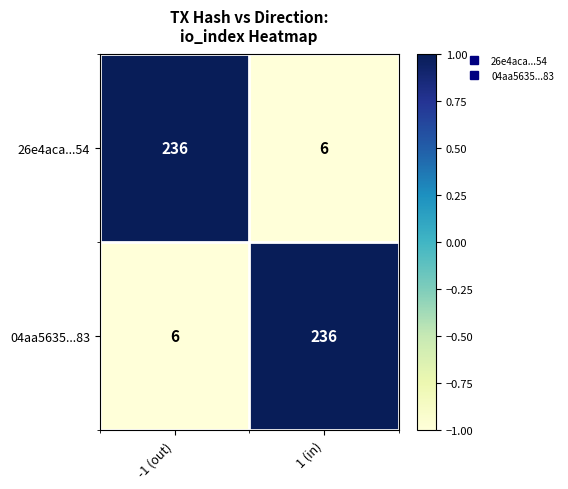

Reading left to right, extract all data points from this chart.

26e4aca...54: -1 (out)=236	1 (in)=6
04aa5635...83: -1 (out)=6	1 (in)=236